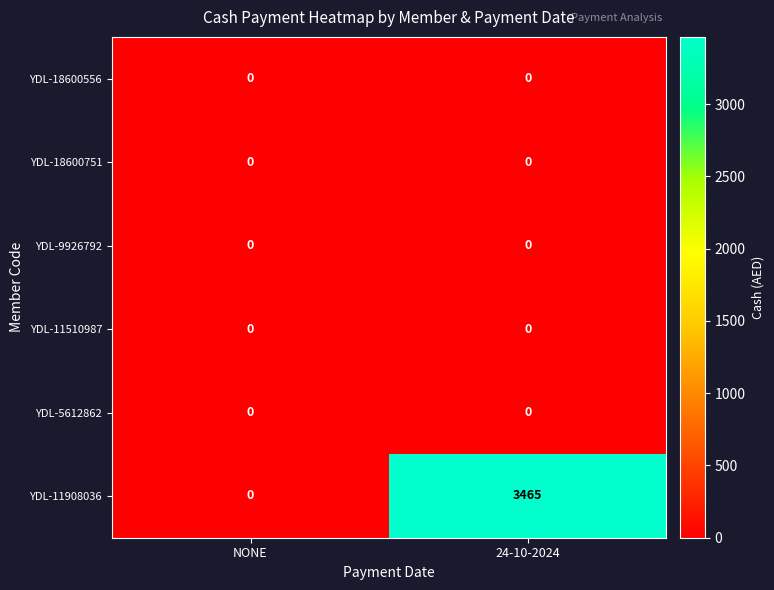

Reading left to right, transcribe all the data shown in this chart.

YDL-18600556: 0	0
YDL-18600751: 0	0
YDL-9926792: 0	0
YDL-11510987: 0	0
YDL-5612862: 0	0
YDL-11908036: 0	3465